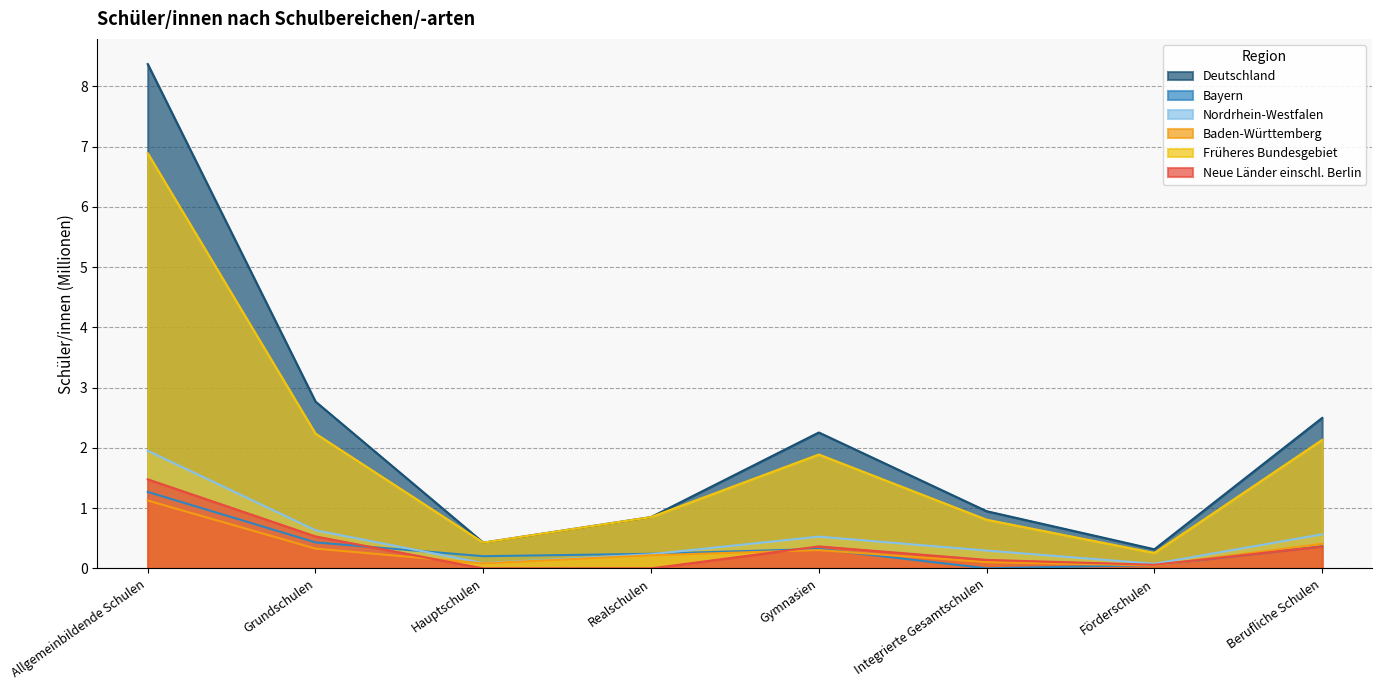

List the series in order of their peak value, highest first.

Deutschland, Früheres Bundesgebiet, Nordrhein-Westfalen, Neue Länder einschl. Berlin, Bayern, Baden-Württemberg